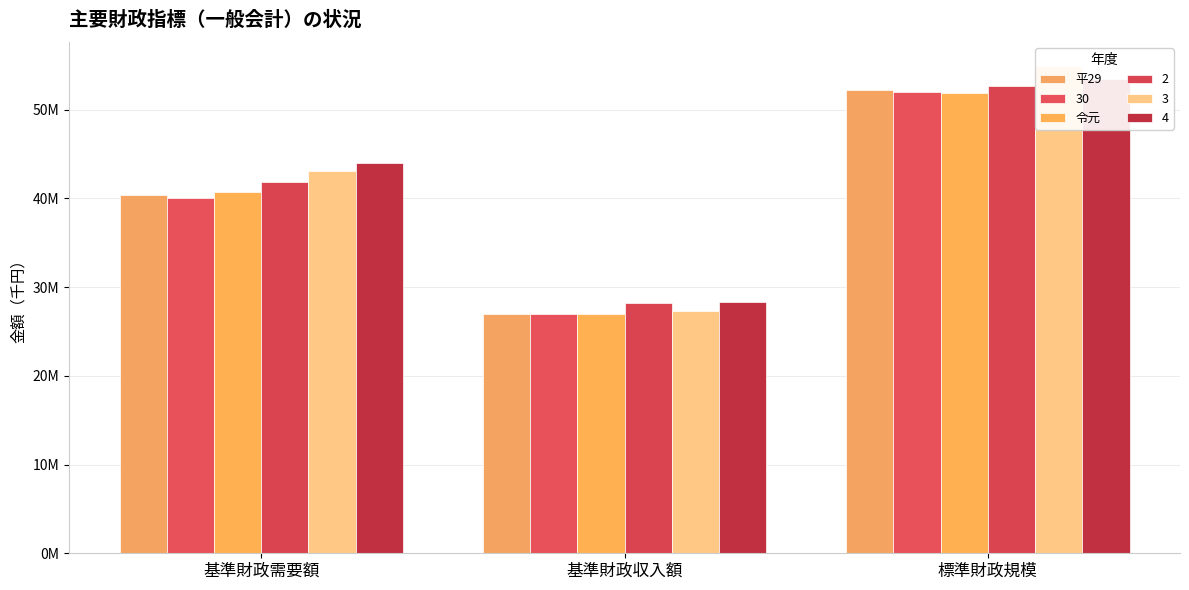

Rank the series by their average value, from highest to lowest.

令元, 平29